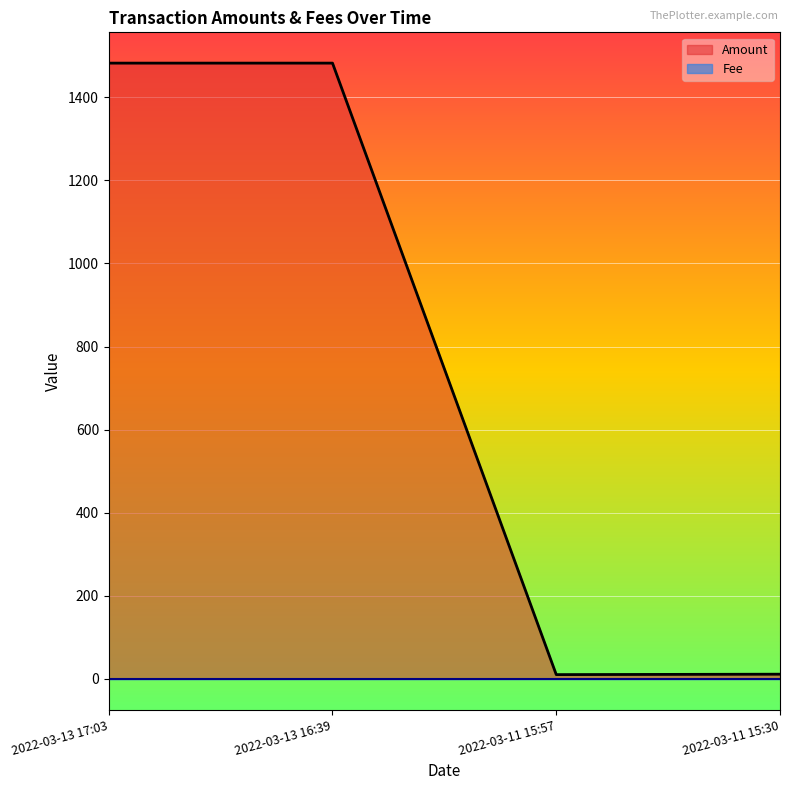

How many points are lower than both their immediate neighbors (excluding endpoints)?

1